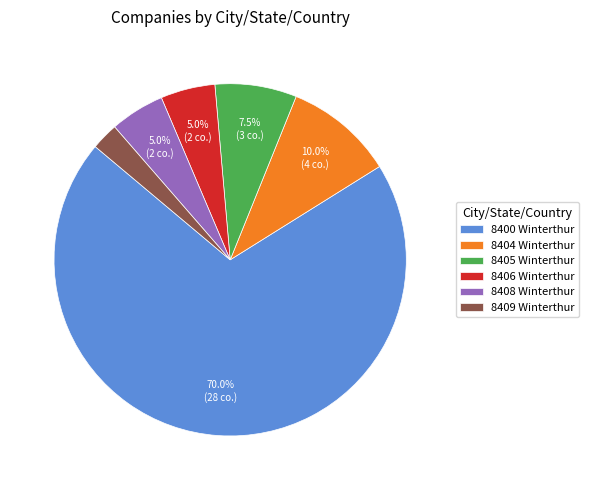

What is the largest slice in the pie chart?

8400 Winterthur